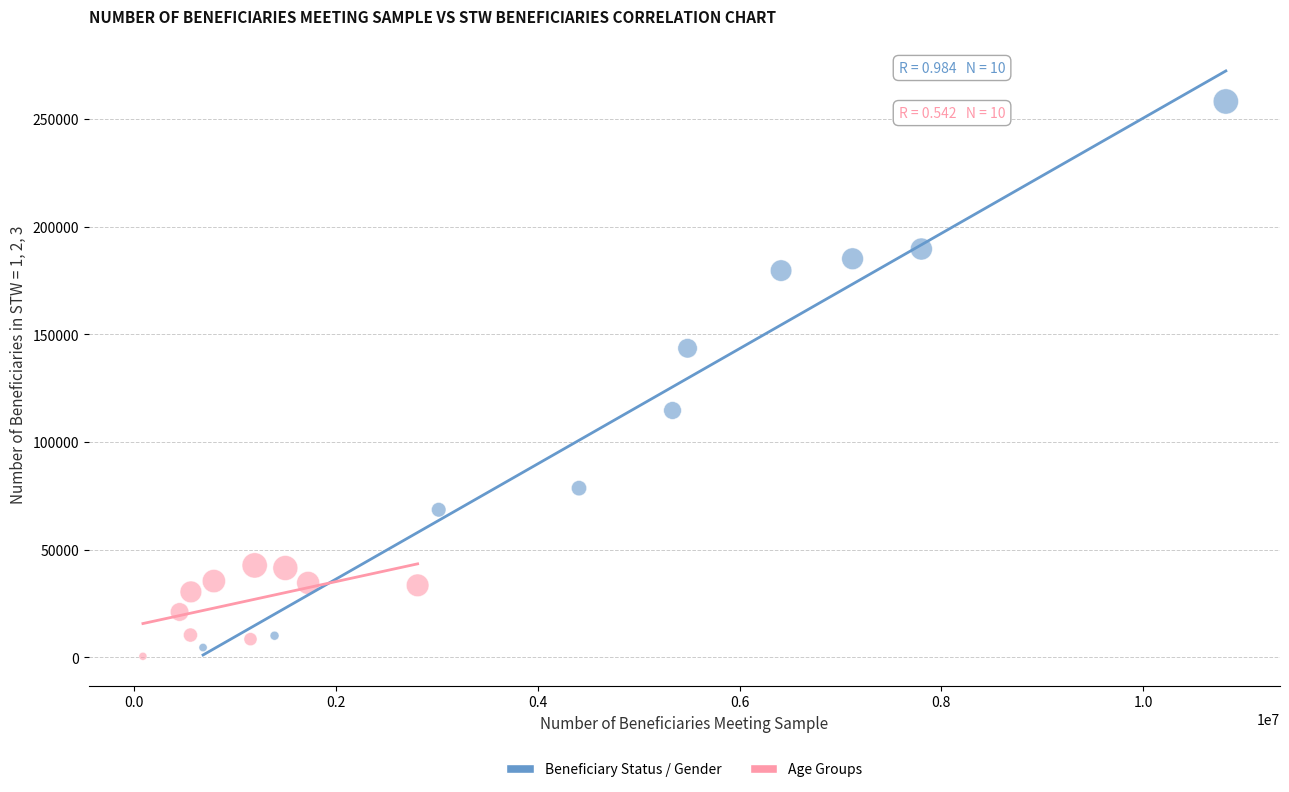

Which series has the widest spread of Y values?

Beneficiary Status / Gender